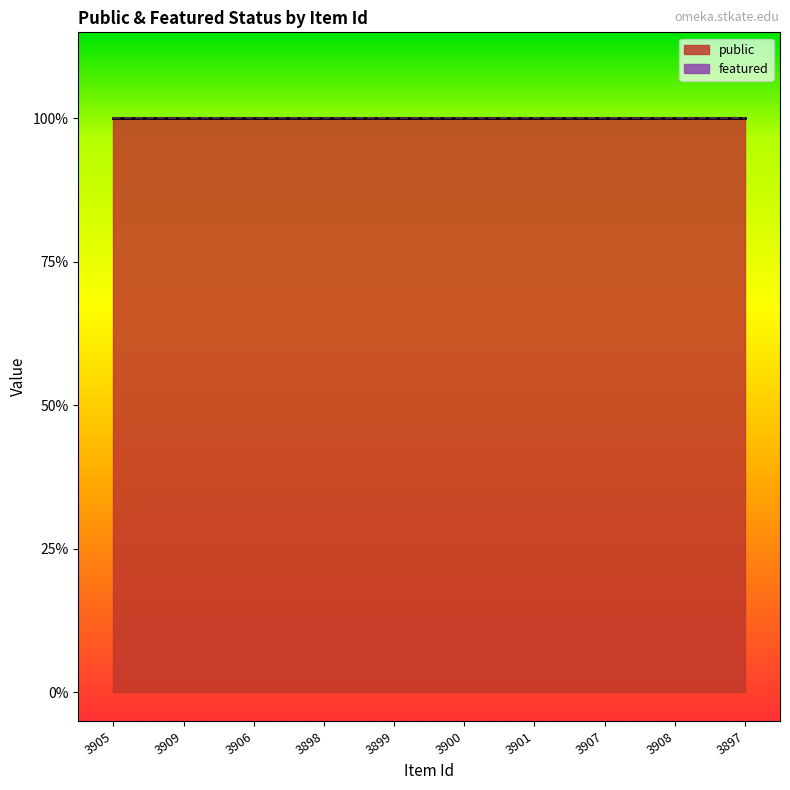

At which label is featured closest to 0?

3905